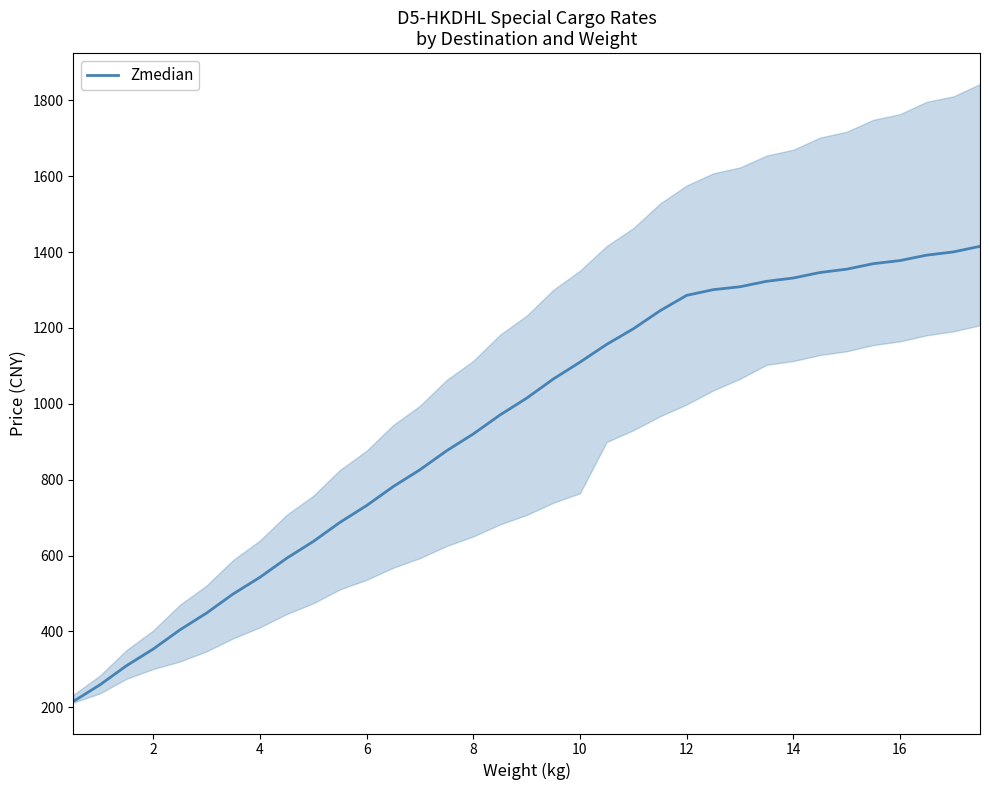

Reading right to left, extract all data points from this chart.

1415.3	1400.5	1392.1	1377.8	1369.6	1355.1	1346.3	1331.8	1323.1	1308.7	1301.1	1286.1	1245.4	1197.8	1156.8	1109.9	1065.5	1014.9	970.6	920.7	876.3	826.3	782.0	731.9	687.6	637.2	592.8	542.8	499.0	448.5	404.2	353.7	309.8	259.2	215.4